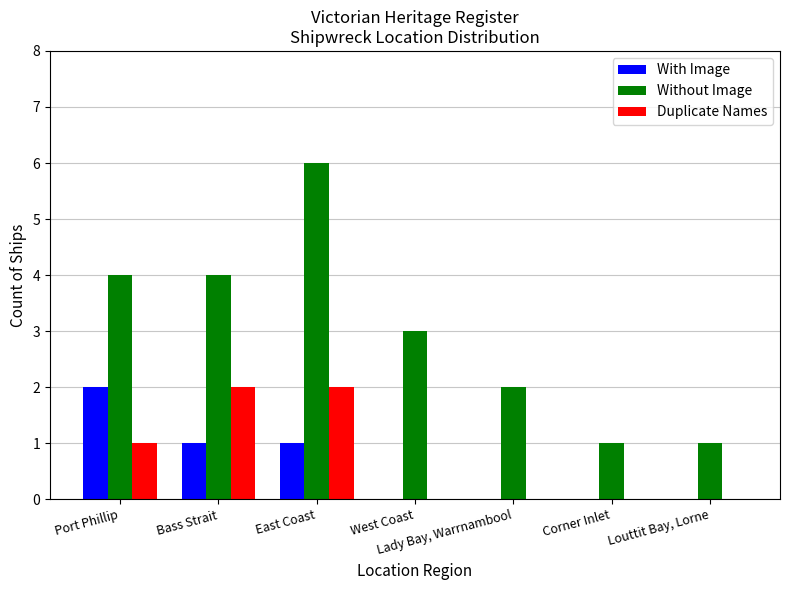

What value does the Without Image series have at Port Phillip?

4